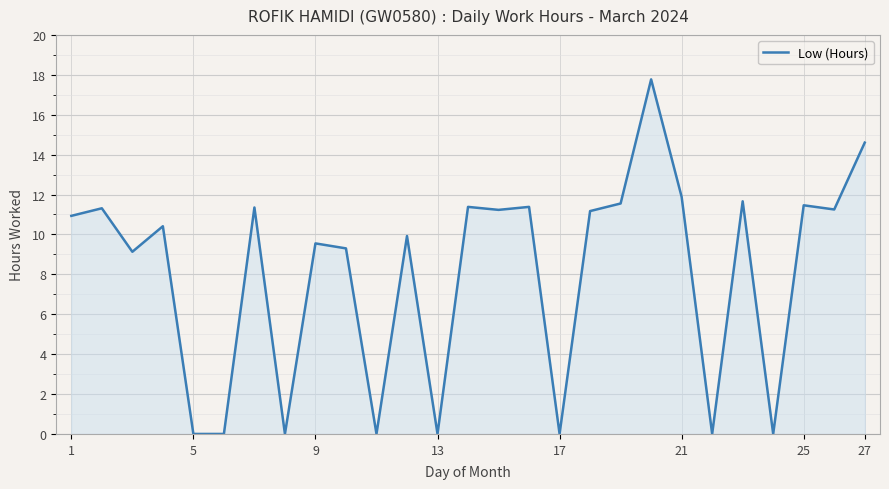

What is the difference between the maximum and minimum values?

17.8